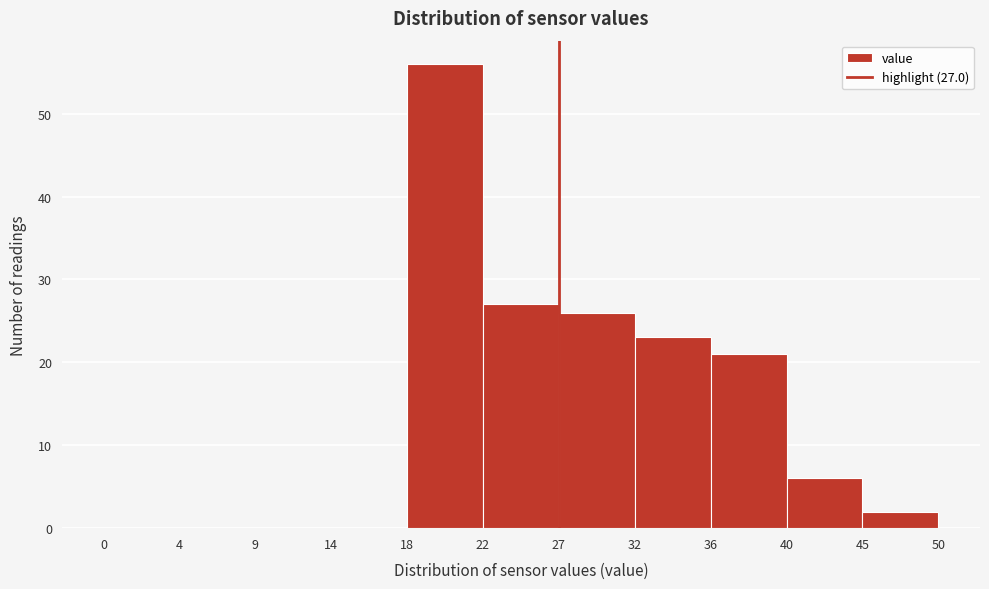

Over which range of the x-axis is the bar tallest?

18 to 22